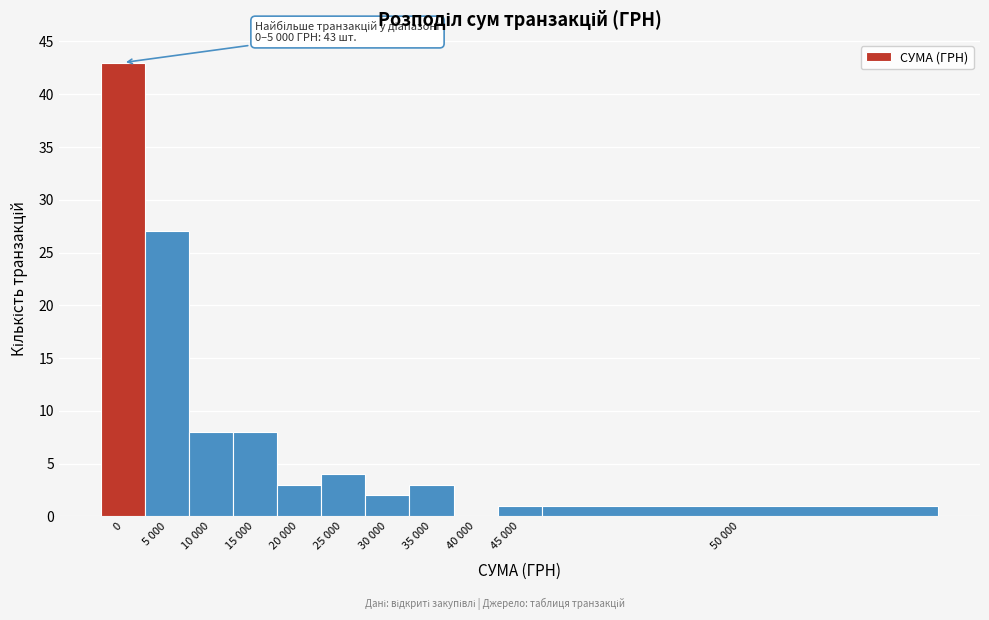

Reading right to left, what are all the values shown in this chart?

50 000=1	45 000=1	40 000=0	35 000=3	30 000=2	25 000=4	20 000=3	15 000=8	10 000=8	5 000=27	0=43